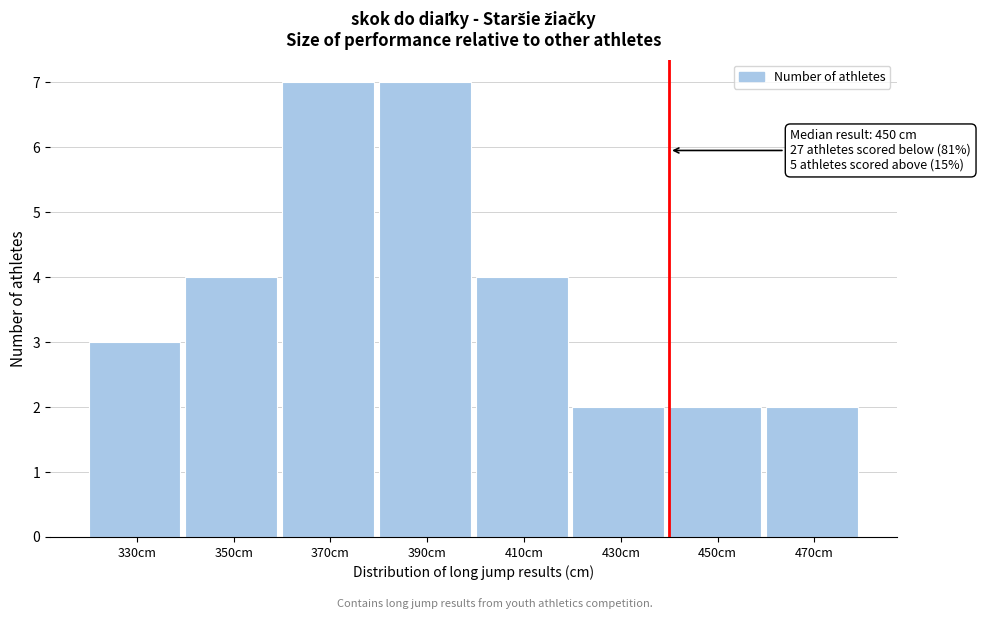

Reading left to right, list all the values displayed in this chart.

330cm=3	350cm=4	370cm=7	390cm=7	410cm=4	430cm=2	450cm=2	470cm=2